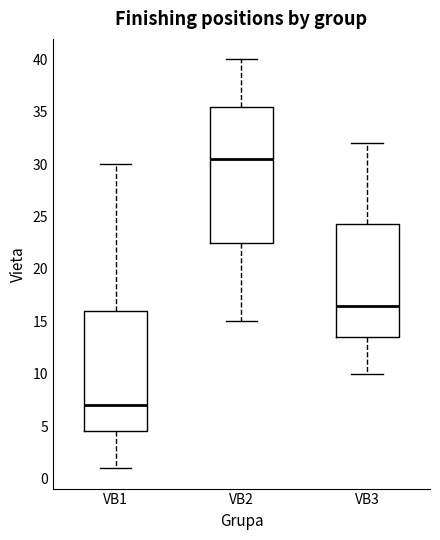

Where does the median line of the box for VB2 sit on the y-axis? The values are not printed on the chart, so give them approximately, as read against the axis.

30.5